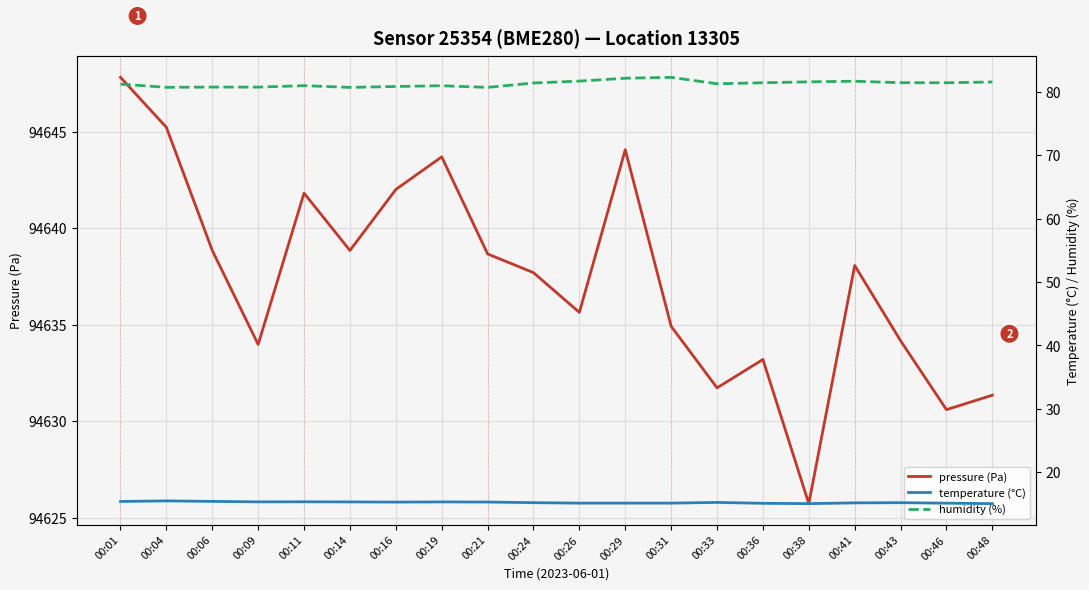

At which label does humidity (%) reach its peak?

00:31